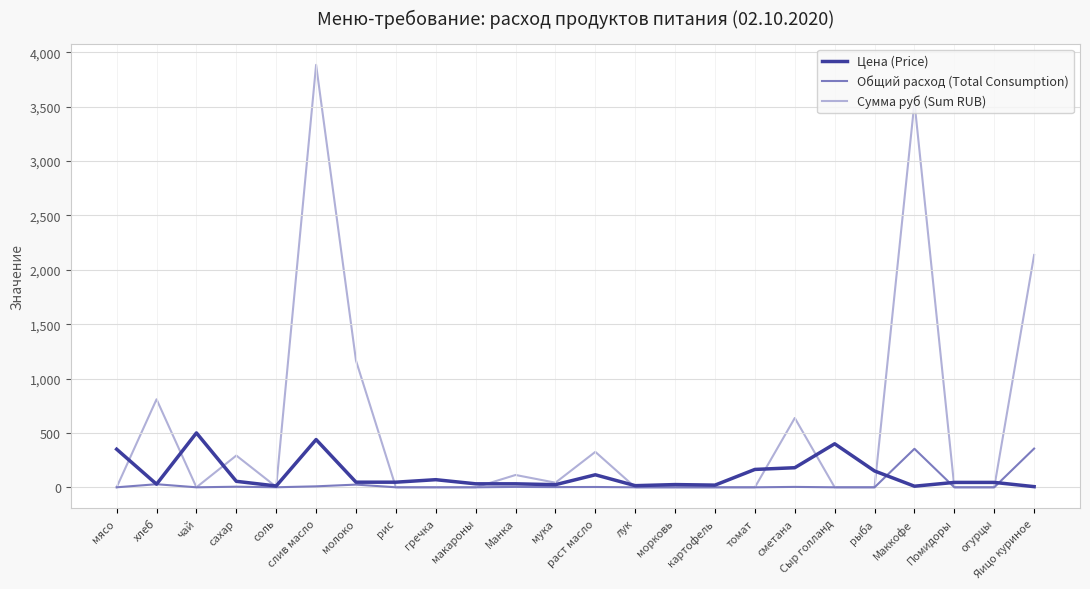

At which category is the sum across all series the highest?

слив масло